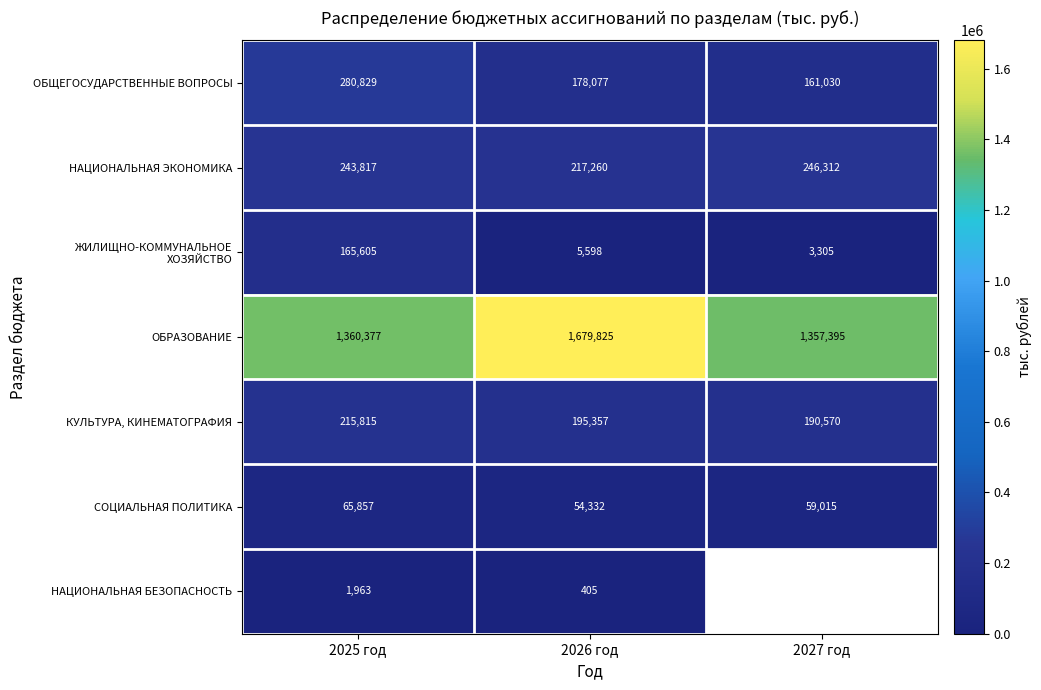

The value of СОЦИАЛЬНАЯ ПОЛИТИКА at 2026 год is 73857.1. True or false?

False